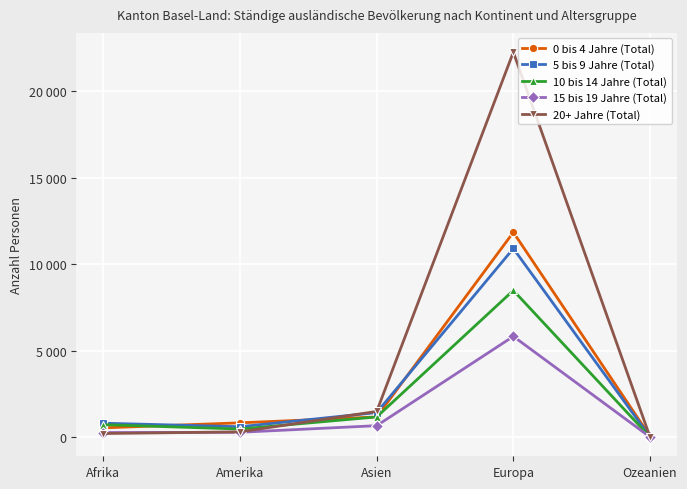

What is the maximum value shown in the chart?

22252